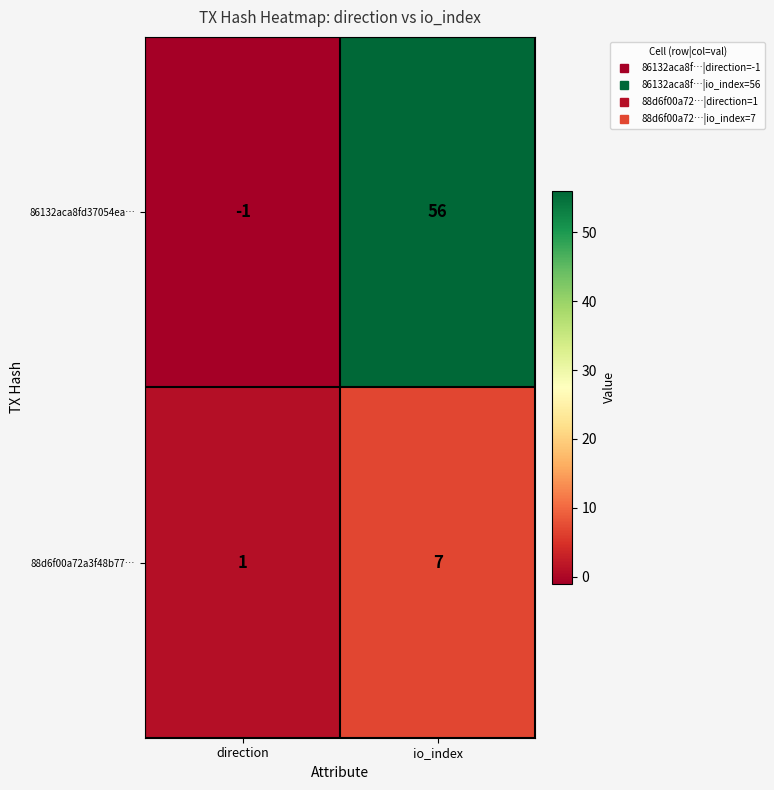

Rank the series at direction from highest to lowest value.

88d6f00a72a3f48b77…, 86132aca8fd37054ea…